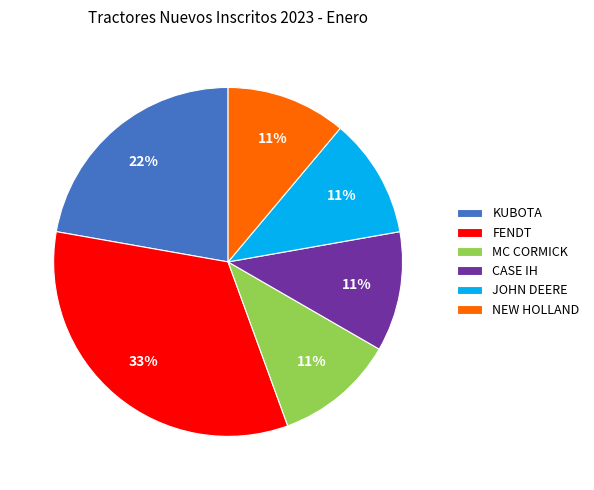

To the nearest percent, what is the average slice percentage?

17%